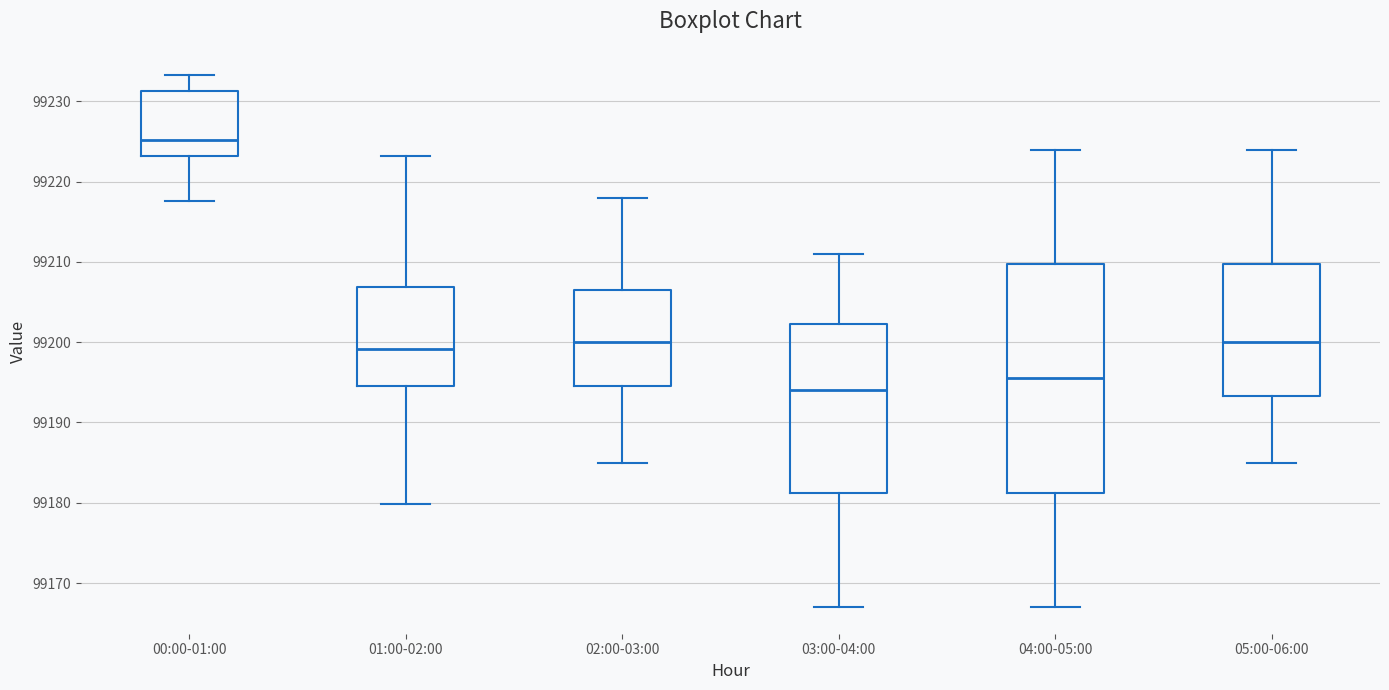

Which box's median line is the lowest?

03:00-04:00